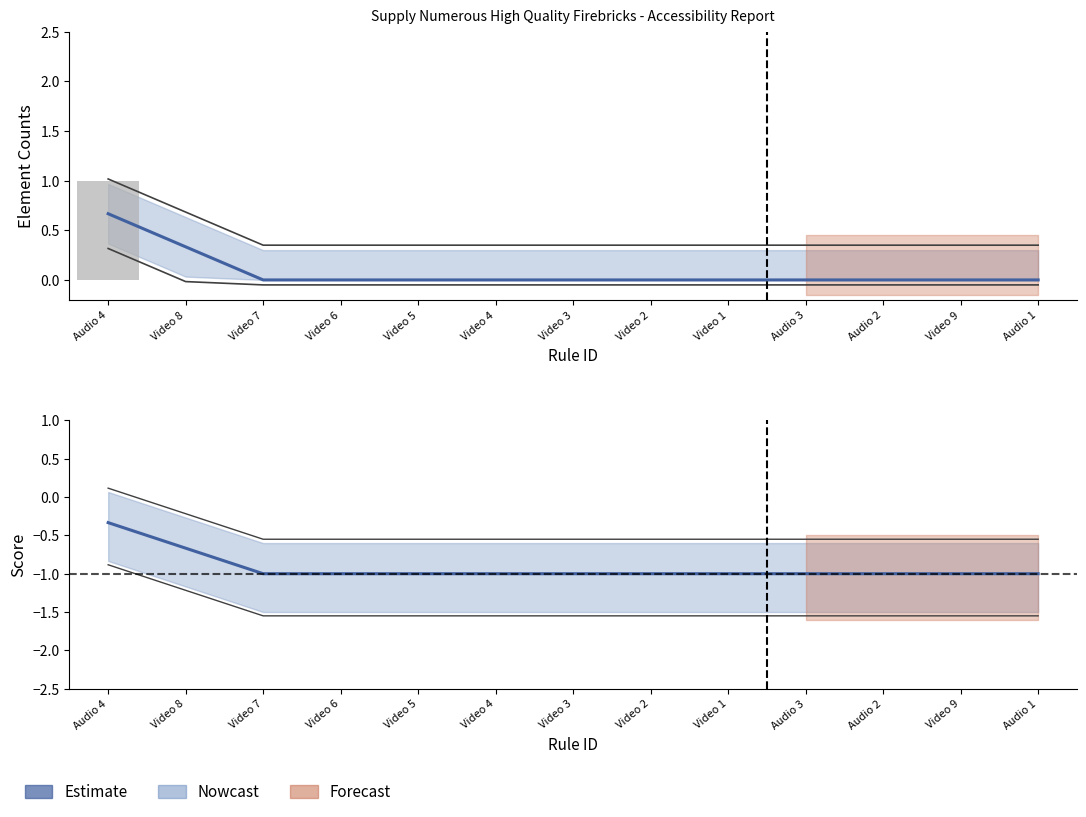

What position from the right is Video 4?

8